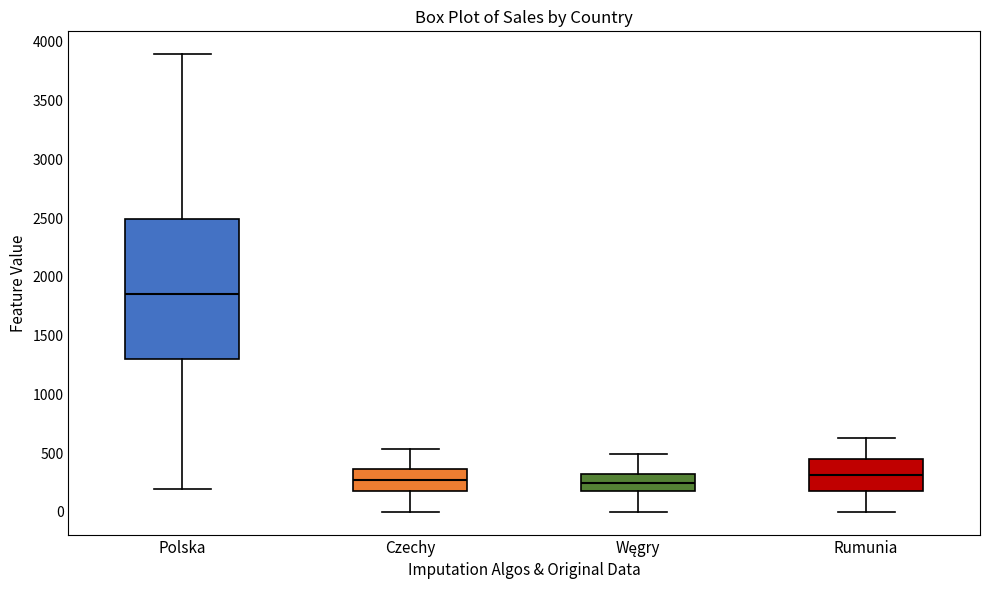

Reading left to right, transcribe this box plot: for each box, give where its median line is, the range the box spans, and where its two whiskers end, as read against the y-axis. The values are not printed on the chart, so give them approximately, as read against the axis.

Polska: median 1850, box 1300 to 2500, whiskers 200 to 3900
Czechy: median 250, box 150 to 350, whiskers 0 to 550
Węgry: median 250, box 150 to 300, whiskers 0 to 500
Rumunia: median 300, box 200 to 450, whiskers 0 to 650